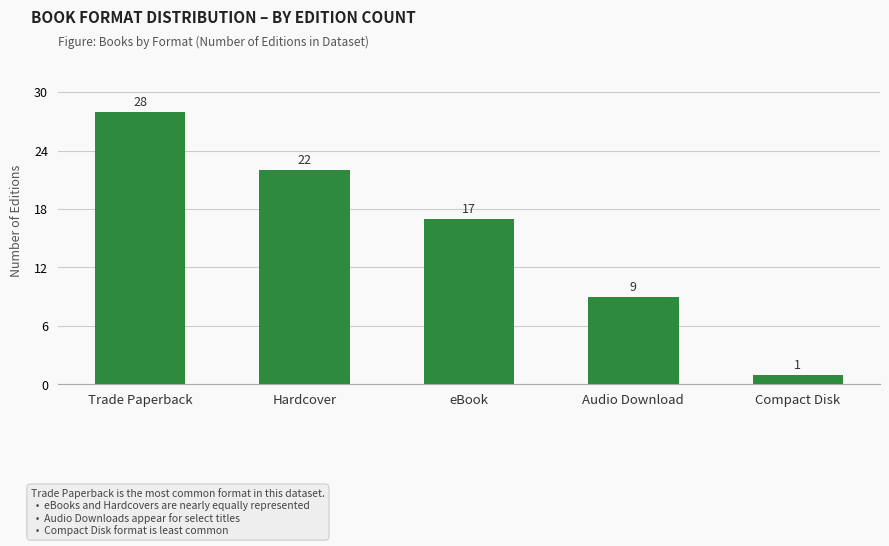

Reading left to right, transcribe all the data shown in this chart.

28	22	17	9	1